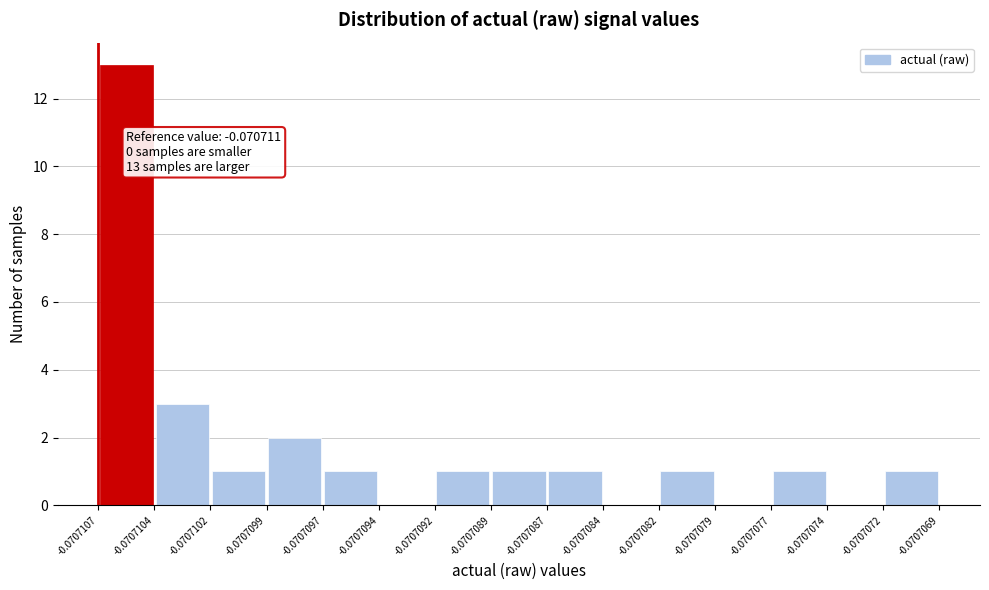

Which range on the x-axis has the tallest bar?

-0.0707107 to -0.0707104